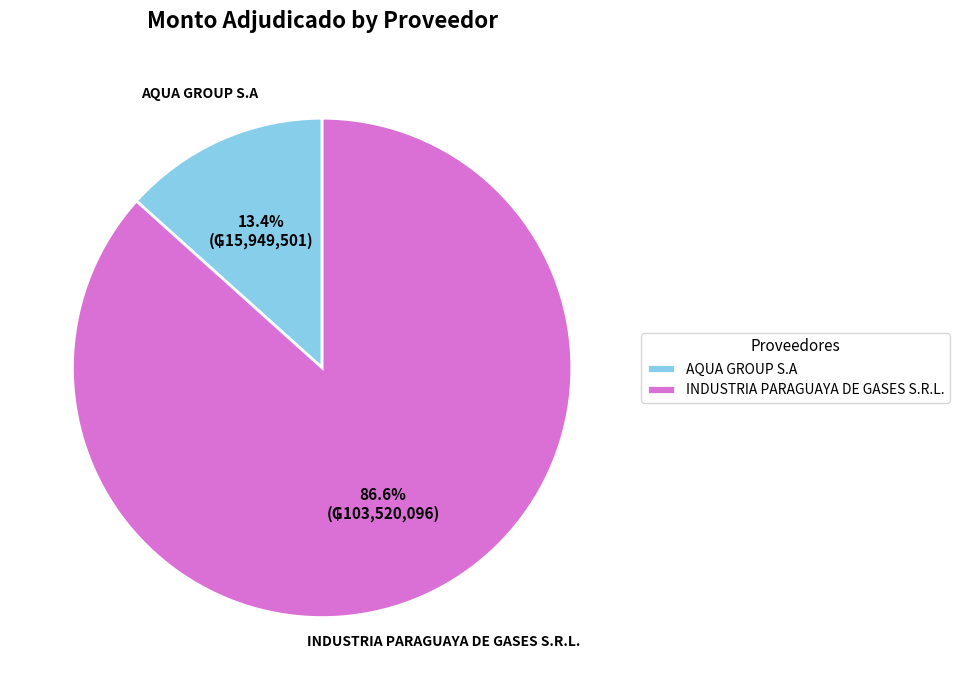

True or false: AQUA GROUP S.A accounts for 4% of the total.

False